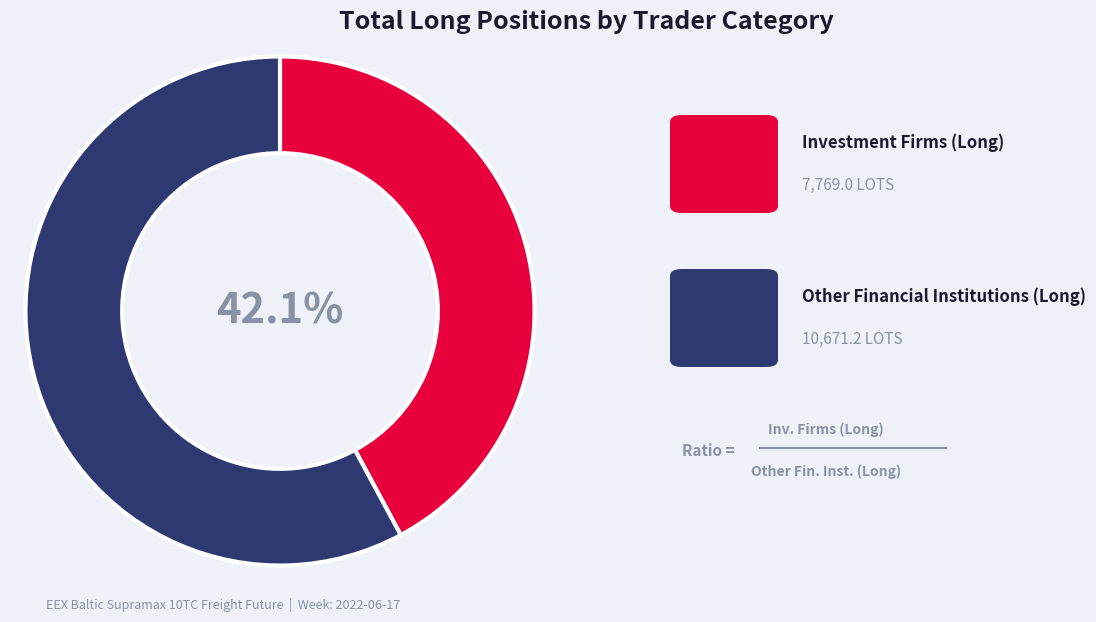

Is there a majority slice in this chart?

Yes